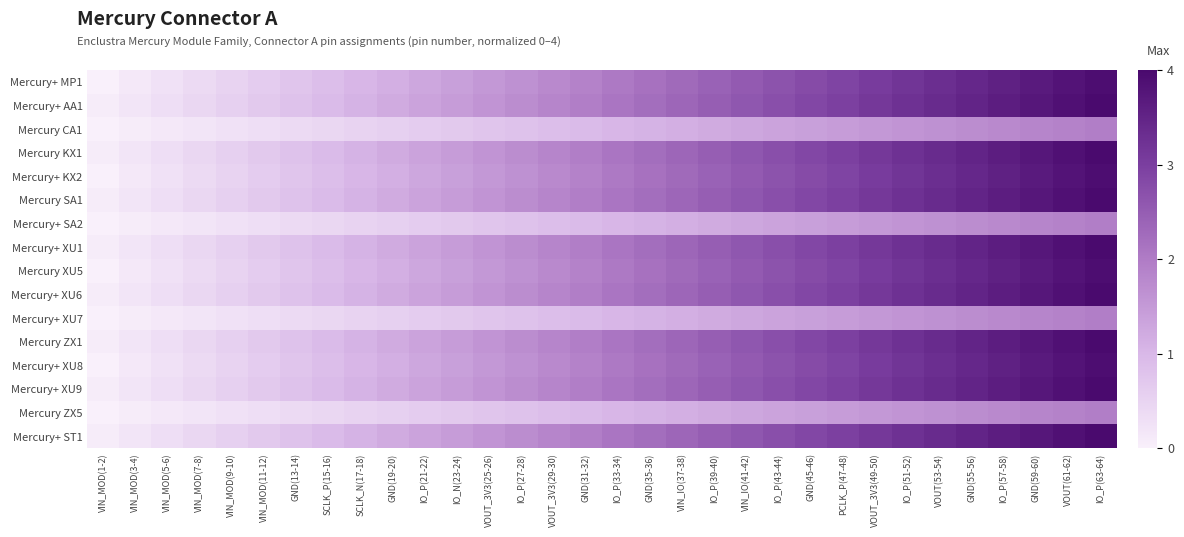

Reading left to right, extract all data points from this chart.

Mercury+ MP1: VIN_MOD(1-2)=0.0	VIN_MOD(3-4)=0.1	VIN_MOD(5-6)=0.3	VIN_MOD(7-8)=0.4	VIN_MOD(9-10)=0.5	VIN_MOD(11-12)=0.6	GND(13-14)=0.8	SCLK_P(15-16)=0.9	SCLK_N(17-18)=1.0	GND(19-20)=1.1	IO_P(21-22)=1.3	IO_N(23-24)=1.4	VOUT_3V3(25-26)=1.5	IO_P(27-28)=1.7	VOUT_3V3(29-30)=1.8	GND(31-32)=1.9	IO_P(33-34)=2.0	GND(35-36)=2.2	VIN_IO(37-38)=2.3	IO_P(39-40)=2.4	VIN_IO(41-42)=2.5	IO_P(43-44)=2.7	GND(45-46)=2.8	PCLK_P(47-48)=2.9	VOUT_3V3(49-50)=3.0	IO_P(51-52)=3.2	VOUT(53-54)=3.3	GND(55-56)=3.4	IO_P(57-58)=3.6	GND(59-60)=3.7	VOUT(61-62)=3.8	IO_P(63-64)=3.9
Mercury+ AA1: VIN_MOD(1-2)=0.1	VIN_MOD(3-4)=0.2	VIN_MOD(5-6)=0.3	VIN_MOD(7-8)=0.4	VIN_MOD(9-10)=0.6	VIN_MOD(11-12)=0.7	GND(13-14)=0.8	SCLK_P(15-16)=1.0	SCLK_N(17-18)=1.1	GND(19-20)=1.2	IO_P(21-22)=1.3	IO_N(23-24)=1.5	VOUT_3V3(25-26)=1.6	IO_P(27-28)=1.7	VOUT_3V3(29-30)=1.8	GND(31-32)=2.0	IO_P(33-34)=2.1	GND(35-36)=2.2	VIN_IO(37-38)=2.3	IO_P(39-40)=2.5	VIN_IO(41-42)=2.6	IO_P(43-44)=2.7	GND(45-46)=2.9	PCLK_P(47-48)=3.0	VOUT_3V3(49-50)=3.1	IO_P(51-52)=3.2	VOUT(53-54)=3.4	GND(55-56)=3.5	IO_P(57-58)=3.6	GND(59-60)=3.7	VOUT(61-62)=3.9	IO_P(63-64)=4.0
Mercury CA1: VIN_MOD(1-2)=0.0	VIN_MOD(3-4)=0.1	VIN_MOD(5-6)=0.1	VIN_MOD(7-8)=0.2	VIN_MOD(9-10)=0.3	VIN_MOD(11-12)=0.3	GND(13-14)=0.4	SCLK_P(15-16)=0.4	SCLK_N(17-18)=0.5	GND(19-20)=0.6	IO_P(21-22)=0.6	IO_N(23-24)=0.7	VOUT_3V3(25-26)=0.8	IO_P(27-28)=0.8	VOUT_3V3(29-30)=0.9	GND(31-32)=1.0	IO_P(33-34)=1.0	GND(35-36)=1.1	VIN_IO(37-38)=1.1	IO_P(39-40)=1.2	VIN_IO(41-42)=1.3	IO_P(43-44)=1.3	GND(45-46)=1.4	PCLK_P(47-48)=1.5	VOUT_3V3(49-50)=1.5	IO_P(51-52)=1.6	VOUT(53-54)=1.7	GND(55-56)=1.7	IO_P(57-58)=1.8	GND(59-60)=1.8	VOUT(61-62)=1.9	IO_P(63-64)=2.0
Mercury KX1: VIN_MOD(1-2)=0.1	VIN_MOD(3-4)=0.2	VIN_MOD(5-6)=0.3	VIN_MOD(7-8)=0.4	VIN_MOD(9-10)=0.6	VIN_MOD(11-12)=0.7	GND(13-14)=0.8	SCLK_P(15-16)=1.0	SCLK_N(17-18)=1.1	GND(19-20)=1.2	IO_P(21-22)=1.3	IO_N(23-24)=1.5	VOUT_3V3(25-26)=1.6	IO_P(27-28)=1.7	VOUT_3V3(29-30)=1.8	GND(31-32)=2.0	IO_P(33-34)=2.1	GND(35-36)=2.2	VIN_IO(37-38)=2.3	IO_P(39-40)=2.5	VIN_IO(41-42)=2.6	IO_P(43-44)=2.7	GND(45-46)=2.9	PCLK_P(47-48)=3.0	VOUT_3V3(49-50)=3.1	IO_P(51-52)=3.2	VOUT(53-54)=3.4	GND(55-56)=3.5	IO_P(57-58)=3.6	GND(59-60)=3.7	VOUT(61-62)=3.9	IO_P(63-64)=4.0
Mercury+ KX2: VIN_MOD(1-2)=0.0	VIN_MOD(3-4)=0.1	VIN_MOD(5-6)=0.3	VIN_MOD(7-8)=0.4	VIN_MOD(9-10)=0.5	VIN_MOD(11-12)=0.6	GND(13-14)=0.8	SCLK_P(15-16)=0.9	SCLK_N(17-18)=1.0	GND(19-20)=1.1	IO_P(21-22)=1.3	IO_N(23-24)=1.4	VOUT_3V3(25-26)=1.5	IO_P(27-28)=1.7	VOUT_3V3(29-30)=1.8	GND(31-32)=1.9	IO_P(33-34)=2.0	GND(35-36)=2.2	VIN_IO(37-38)=2.3	IO_P(39-40)=2.4	VIN_IO(41-42)=2.5	IO_P(43-44)=2.7	GND(45-46)=2.8	PCLK_P(47-48)=2.9	VOUT_3V3(49-50)=3.0	IO_P(51-52)=3.2	VOUT(53-54)=3.3	GND(55-56)=3.4	IO_P(57-58)=3.6	GND(59-60)=3.7	VOUT(61-62)=3.8	IO_P(63-64)=3.9
Mercury SA1: VIN_MOD(1-2)=0.1	VIN_MOD(3-4)=0.2	VIN_MOD(5-6)=0.3	VIN_MOD(7-8)=0.4	VIN_MOD(9-10)=0.6	VIN_MOD(11-12)=0.7	GND(13-14)=0.8	SCLK_P(15-16)=1.0	SCLK_N(17-18)=1.1	GND(19-20)=1.2	IO_P(21-22)=1.3	IO_N(23-24)=1.5	VOUT_3V3(25-26)=1.6	IO_P(27-28)=1.7	VOUT_3V3(29-30)=1.8	GND(31-32)=2.0	IO_P(33-34)=2.1	GND(35-36)=2.2	VIN_IO(37-38)=2.3	IO_P(39-40)=2.5	VIN_IO(41-42)=2.6	IO_P(43-44)=2.7	GND(45-46)=2.9	PCLK_P(47-48)=3.0	VOUT_3V3(49-50)=3.1	IO_P(51-52)=3.2	VOUT(53-54)=3.4	GND(55-56)=3.5	IO_P(57-58)=3.6	GND(59-60)=3.7	VOUT(61-62)=3.9	IO_P(63-64)=4.0
Mercury+ SA2: VIN_MOD(1-2)=0.0	VIN_MOD(3-4)=0.1	VIN_MOD(5-6)=0.1	VIN_MOD(7-8)=0.2	VIN_MOD(9-10)=0.3	VIN_MOD(11-12)=0.3	GND(13-14)=0.4	SCLK_P(15-16)=0.4	SCLK_N(17-18)=0.5	GND(19-20)=0.6	IO_P(21-22)=0.6	IO_N(23-24)=0.7	VOUT_3V3(25-26)=0.8	IO_P(27-28)=0.8	VOUT_3V3(29-30)=0.9	GND(31-32)=1.0	IO_P(33-34)=1.0	GND(35-36)=1.1	VIN_IO(37-38)=1.1	IO_P(39-40)=1.2	VIN_IO(41-42)=1.3	IO_P(43-44)=1.3	GND(45-46)=1.4	PCLK_P(47-48)=1.5	VOUT_3V3(49-50)=1.5	IO_P(51-52)=1.6	VOUT(53-54)=1.7	GND(55-56)=1.7	IO_P(57-58)=1.8	GND(59-60)=1.8	VOUT(61-62)=1.9	IO_P(63-64)=2.0
Mercury+ XU1: VIN_MOD(1-2)=0.1	VIN_MOD(3-4)=0.2	VIN_MOD(5-6)=0.3	VIN_MOD(7-8)=0.4	VIN_MOD(9-10)=0.6	VIN_MOD(11-12)=0.7	GND(13-14)=0.8	SCLK_P(15-16)=1.0	SCLK_N(17-18)=1.1	GND(19-20)=1.2	IO_P(21-22)=1.3	IO_N(23-24)=1.5	VOUT_3V3(25-26)=1.6	IO_P(27-28)=1.7	VOUT_3V3(29-30)=1.8	GND(31-32)=2.0	IO_P(33-34)=2.1	GND(35-36)=2.2	VIN_IO(37-38)=2.3	IO_P(39-40)=2.5	VIN_IO(41-42)=2.6	IO_P(43-44)=2.7	GND(45-46)=2.9	PCLK_P(47-48)=3.0	VOUT_3V3(49-50)=3.1	IO_P(51-52)=3.2	VOUT(53-54)=3.4	GND(55-56)=3.5	IO_P(57-58)=3.6	GND(59-60)=3.7	VOUT(61-62)=3.9	IO_P(63-64)=4.0
Mercury XU5: VIN_MOD(1-2)=0.0	VIN_MOD(3-4)=0.1	VIN_MOD(5-6)=0.3	VIN_MOD(7-8)=0.4	VIN_MOD(9-10)=0.5	VIN_MOD(11-12)=0.6	GND(13-14)=0.8	SCLK_P(15-16)=0.9	SCLK_N(17-18)=1.0	GND(19-20)=1.1	IO_P(21-22)=1.3	IO_N(23-24)=1.4	VOUT_3V3(25-26)=1.5	IO_P(27-28)=1.7	VOUT_3V3(29-30)=1.8	GND(31-32)=1.9	IO_P(33-34)=2.0	GND(35-36)=2.2	VIN_IO(37-38)=2.3	IO_P(39-40)=2.4	VIN_IO(41-42)=2.5	IO_P(43-44)=2.7	GND(45-46)=2.8	PCLK_P(47-48)=2.9	VOUT_3V3(49-50)=3.0	IO_P(51-52)=3.2	VOUT(53-54)=3.3	GND(55-56)=3.4	IO_P(57-58)=3.6	GND(59-60)=3.7	VOUT(61-62)=3.8	IO_P(63-64)=3.9
Mercury+ XU6: VIN_MOD(1-2)=0.1	VIN_MOD(3-4)=0.2	VIN_MOD(5-6)=0.3	VIN_MOD(7-8)=0.4	VIN_MOD(9-10)=0.6	VIN_MOD(11-12)=0.7	GND(13-14)=0.8	SCLK_P(15-16)=1.0	SCLK_N(17-18)=1.1	GND(19-20)=1.2	IO_P(21-22)=1.3	IO_N(23-24)=1.5	VOUT_3V3(25-26)=1.6	IO_P(27-28)=1.7	VOUT_3V3(29-30)=1.8	GND(31-32)=2.0	IO_P(33-34)=2.1	GND(35-36)=2.2	VIN_IO(37-38)=2.3	IO_P(39-40)=2.5	VIN_IO(41-42)=2.6	IO_P(43-44)=2.7	GND(45-46)=2.9	PCLK_P(47-48)=3.0	VOUT_3V3(49-50)=3.1	IO_P(51-52)=3.2	VOUT(53-54)=3.4	GND(55-56)=3.5	IO_P(57-58)=3.6	GND(59-60)=3.7	VOUT(61-62)=3.9	IO_P(63-64)=4.0
Mercury+ XU7: VIN_MOD(1-2)=0.0	VIN_MOD(3-4)=0.1	VIN_MOD(5-6)=0.1	VIN_MOD(7-8)=0.2	VIN_MOD(9-10)=0.3	VIN_MOD(11-12)=0.3	GND(13-14)=0.4	SCLK_P(15-16)=0.4	SCLK_N(17-18)=0.5	GND(19-20)=0.6	IO_P(21-22)=0.6	IO_N(23-24)=0.7	VOUT_3V3(25-26)=0.8	IO_P(27-28)=0.8	VOUT_3V3(29-30)=0.9	GND(31-32)=1.0	IO_P(33-34)=1.0	GND(35-36)=1.1	VIN_IO(37-38)=1.1	IO_P(39-40)=1.2	VIN_IO(41-42)=1.3	IO_P(43-44)=1.3	GND(45-46)=1.4	PCLK_P(47-48)=1.5	VOUT_3V3(49-50)=1.5	IO_P(51-52)=1.6	VOUT(53-54)=1.7	GND(55-56)=1.7	IO_P(57-58)=1.8	GND(59-60)=1.8	VOUT(61-62)=1.9	IO_P(63-64)=2.0
Mercury ZX1: VIN_MOD(1-2)=0.1	VIN_MOD(3-4)=0.2	VIN_MOD(5-6)=0.3	VIN_MOD(7-8)=0.4	VIN_MOD(9-10)=0.6	VIN_MOD(11-12)=0.7	GND(13-14)=0.8	SCLK_P(15-16)=1.0	SCLK_N(17-18)=1.1	GND(19-20)=1.2	IO_P(21-22)=1.3	IO_N(23-24)=1.5	VOUT_3V3(25-26)=1.6	IO_P(27-28)=1.7	VOUT_3V3(29-30)=1.8	GND(31-32)=2.0	IO_P(33-34)=2.1	GND(35-36)=2.2	VIN_IO(37-38)=2.3	IO_P(39-40)=2.5	VIN_IO(41-42)=2.6	IO_P(43-44)=2.7	GND(45-46)=2.9	PCLK_P(47-48)=3.0	VOUT_3V3(49-50)=3.1	IO_P(51-52)=3.2	VOUT(53-54)=3.4	GND(55-56)=3.5	IO_P(57-58)=3.6	GND(59-60)=3.7	VOUT(61-62)=3.9	IO_P(63-64)=4.0
Mercury+ XU8: VIN_MOD(1-2)=0.0	VIN_MOD(3-4)=0.1	VIN_MOD(5-6)=0.3	VIN_MOD(7-8)=0.4	VIN_MOD(9-10)=0.5	VIN_MOD(11-12)=0.6	GND(13-14)=0.8	SCLK_P(15-16)=0.9	SCLK_N(17-18)=1.0	GND(19-20)=1.1	IO_P(21-22)=1.3	IO_N(23-24)=1.4	VOUT_3V3(25-26)=1.5	IO_P(27-28)=1.7	VOUT_3V3(29-30)=1.8	GND(31-32)=1.9	IO_P(33-34)=2.0	GND(35-36)=2.2	VIN_IO(37-38)=2.3	IO_P(39-40)=2.4	VIN_IO(41-42)=2.5	IO_P(43-44)=2.7	GND(45-46)=2.8	PCLK_P(47-48)=2.9	VOUT_3V3(49-50)=3.0	IO_P(51-52)=3.2	VOUT(53-54)=3.3	GND(55-56)=3.4	IO_P(57-58)=3.6	GND(59-60)=3.7	VOUT(61-62)=3.8	IO_P(63-64)=3.9
Mercury+ XU9: VIN_MOD(1-2)=0.1	VIN_MOD(3-4)=0.2	VIN_MOD(5-6)=0.3	VIN_MOD(7-8)=0.4	VIN_MOD(9-10)=0.6	VIN_MOD(11-12)=0.7	GND(13-14)=0.8	SCLK_P(15-16)=1.0	SCLK_N(17-18)=1.1	GND(19-20)=1.2	IO_P(21-22)=1.3	IO_N(23-24)=1.5	VOUT_3V3(25-26)=1.6	IO_P(27-28)=1.7	VOUT_3V3(29-30)=1.8	GND(31-32)=2.0	IO_P(33-34)=2.1	GND(35-36)=2.2	VIN_IO(37-38)=2.3	IO_P(39-40)=2.5	VIN_IO(41-42)=2.6	IO_P(43-44)=2.7	GND(45-46)=2.9	PCLK_P(47-48)=3.0	VOUT_3V3(49-50)=3.1	IO_P(51-52)=3.2	VOUT(53-54)=3.4	GND(55-56)=3.5	IO_P(57-58)=3.6	GND(59-60)=3.7	VOUT(61-62)=3.9	IO_P(63-64)=4.0
Mercury ZX5: VIN_MOD(1-2)=0.0	VIN_MOD(3-4)=0.1	VIN_MOD(5-6)=0.1	VIN_MOD(7-8)=0.2	VIN_MOD(9-10)=0.3	VIN_MOD(11-12)=0.3	GND(13-14)=0.4	SCLK_P(15-16)=0.4	SCLK_N(17-18)=0.5	GND(19-20)=0.6	IO_P(21-22)=0.6	IO_N(23-24)=0.7	VOUT_3V3(25-26)=0.8	IO_P(27-28)=0.8	VOUT_3V3(29-30)=0.9	GND(31-32)=1.0	IO_P(33-34)=1.0	GND(35-36)=1.1	VIN_IO(37-38)=1.1	IO_P(39-40)=1.2	VIN_IO(41-42)=1.3	IO_P(43-44)=1.3	GND(45-46)=1.4	PCLK_P(47-48)=1.5	VOUT_3V3(49-50)=1.5	IO_P(51-52)=1.6	VOUT(53-54)=1.7	GND(55-56)=1.7	IO_P(57-58)=1.8	GND(59-60)=1.8	VOUT(61-62)=1.9	IO_P(63-64)=2.0
Mercury+ ST1: VIN_MOD(1-2)=0.1	VIN_MOD(3-4)=0.2	VIN_MOD(5-6)=0.3	VIN_MOD(7-8)=0.4	VIN_MOD(9-10)=0.6	VIN_MOD(11-12)=0.7	GND(13-14)=0.8	SCLK_P(15-16)=1.0	SCLK_N(17-18)=1.1	GND(19-20)=1.2	IO_P(21-22)=1.3	IO_N(23-24)=1.5	VOUT_3V3(25-26)=1.6	IO_P(27-28)=1.7	VOUT_3V3(29-30)=1.8	GND(31-32)=2.0	IO_P(33-34)=2.1	GND(35-36)=2.2	VIN_IO(37-38)=2.3	IO_P(39-40)=2.5	VIN_IO(41-42)=2.6	IO_P(43-44)=2.7	GND(45-46)=2.9	PCLK_P(47-48)=3.0	VOUT_3V3(49-50)=3.1	IO_P(51-52)=3.2	VOUT(53-54)=3.4	GND(55-56)=3.5	IO_P(57-58)=3.6	GND(59-60)=3.7	VOUT(61-62)=3.9	IO_P(63-64)=4.0